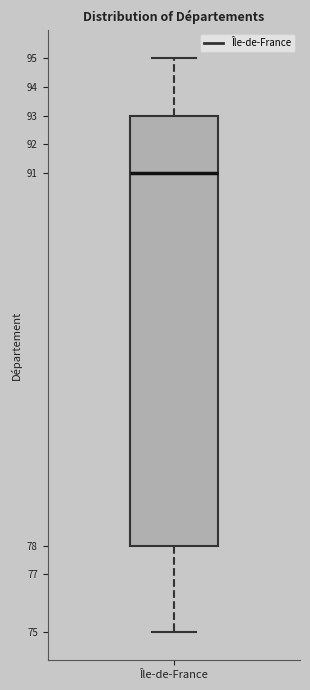

Read this box plot against the y-axis: the position of the median line, the range covered by the box, and the ends of both whiskers. The values are not printed on the chart, so give them approximately, as read against the axis.

median 91, box 78 to 93, whiskers 75 to 95